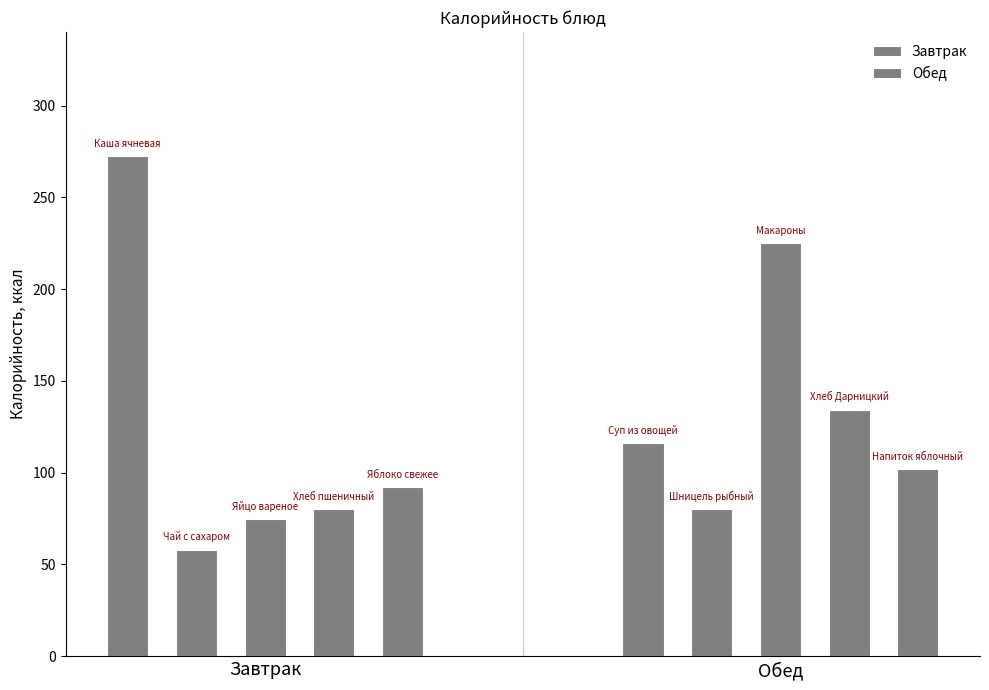

What is the difference between the second highest and second lowest values in the Завтрак series?

17.4